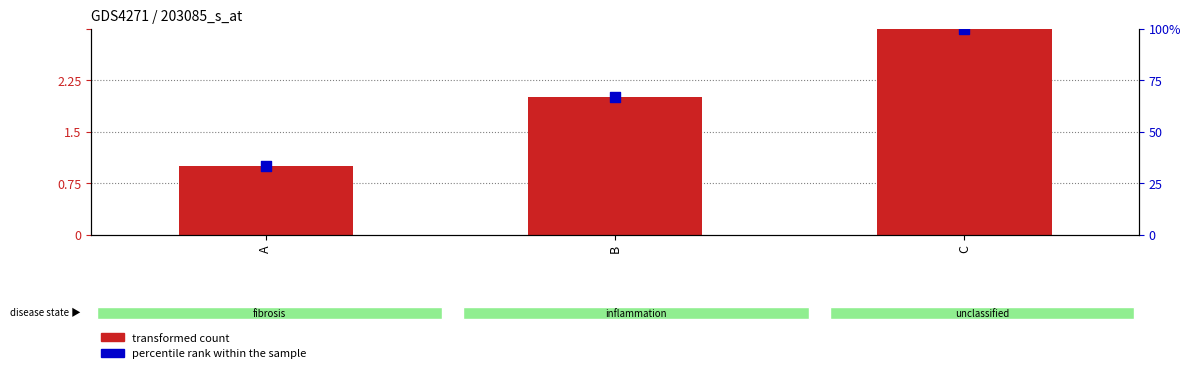

Which series reaches the maximum Y coordinate?

percentile rank within the sample